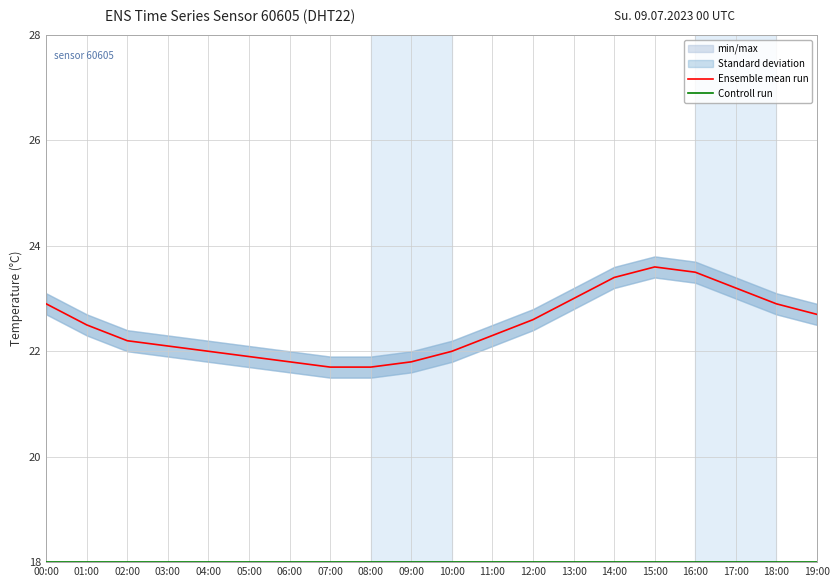

True or false: Ensemble mean run has more than 0 interior local peaks.

True